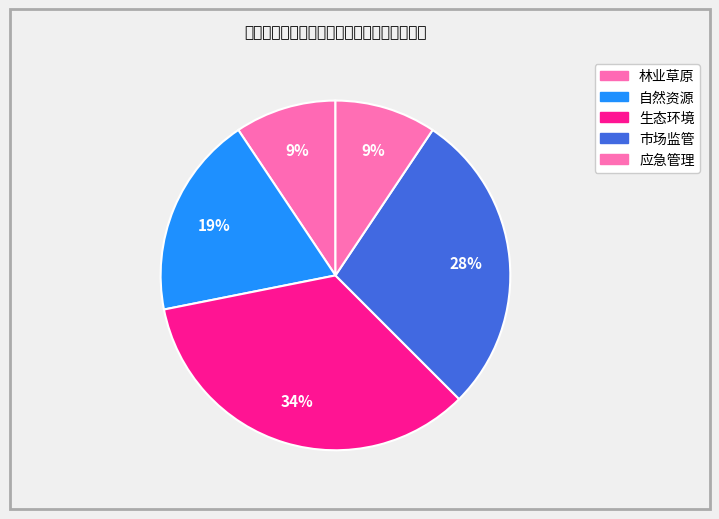

How many slices are in this pie chart?

5